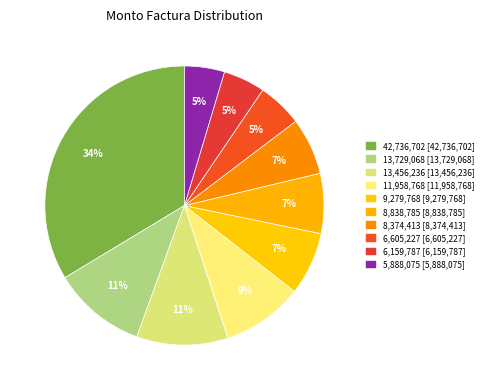

Count the number of slices in the pie.

10